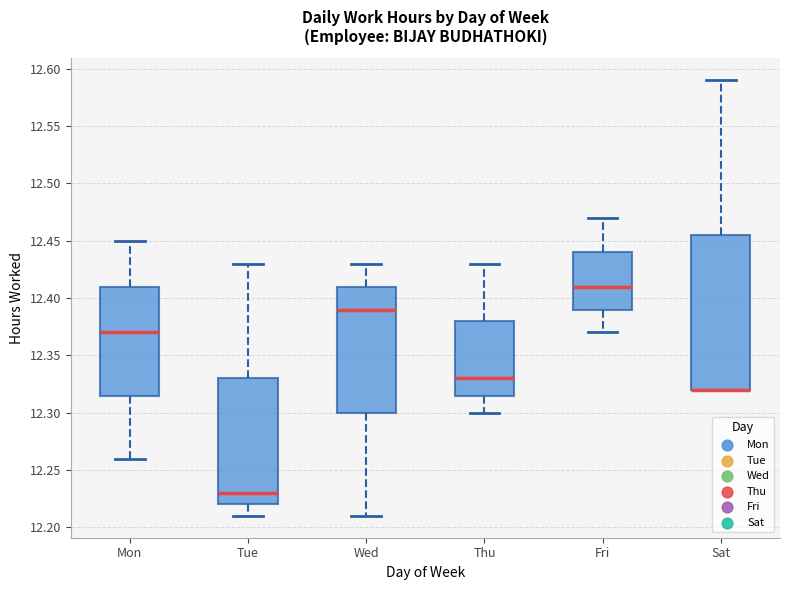

Which box is the tallest, from its lower edge to its upper edge?

Sat